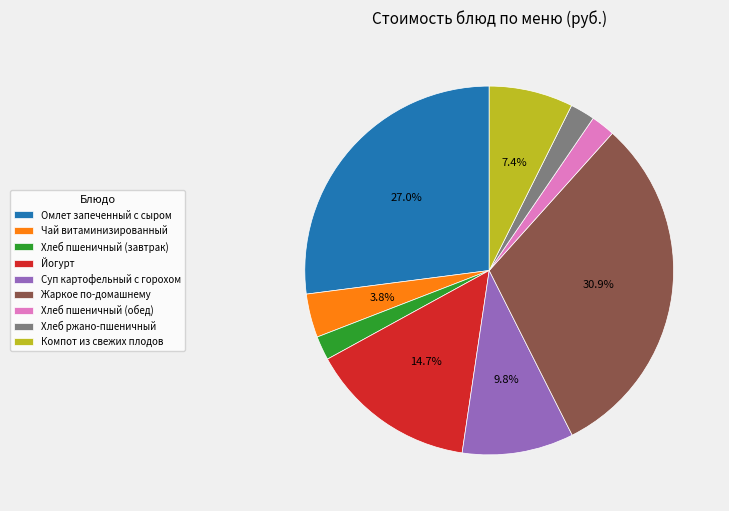

Does Хлеб пшеничный (обед) represent more than half of the total?

No